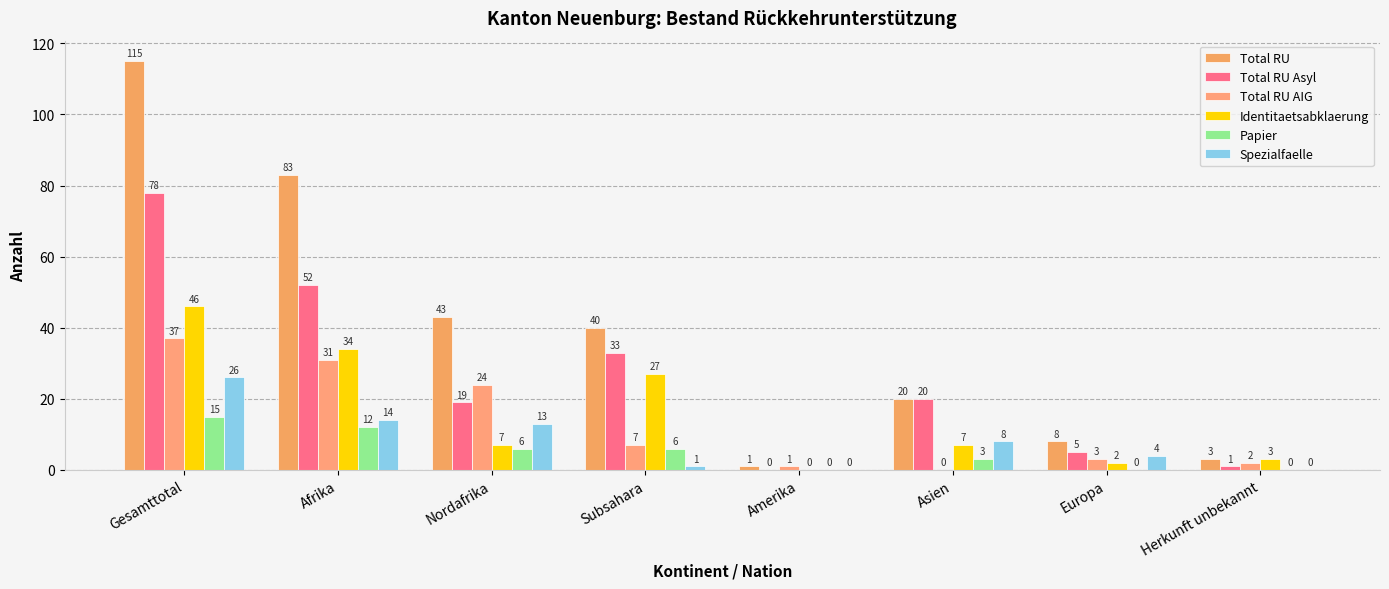

At which label does Total RU first exceed 40?

Gesamttotal